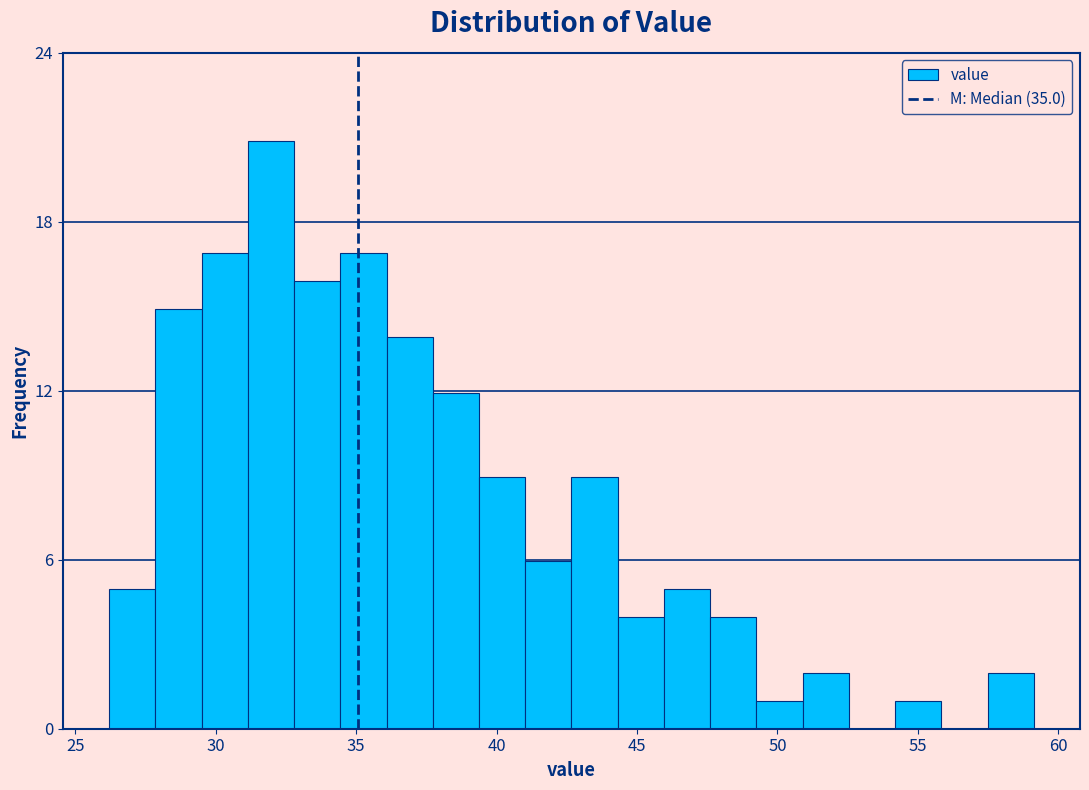

Around what value on the x-axis is the tallest bar? Give the approximate position of its centre, as read against the axis.

32.0